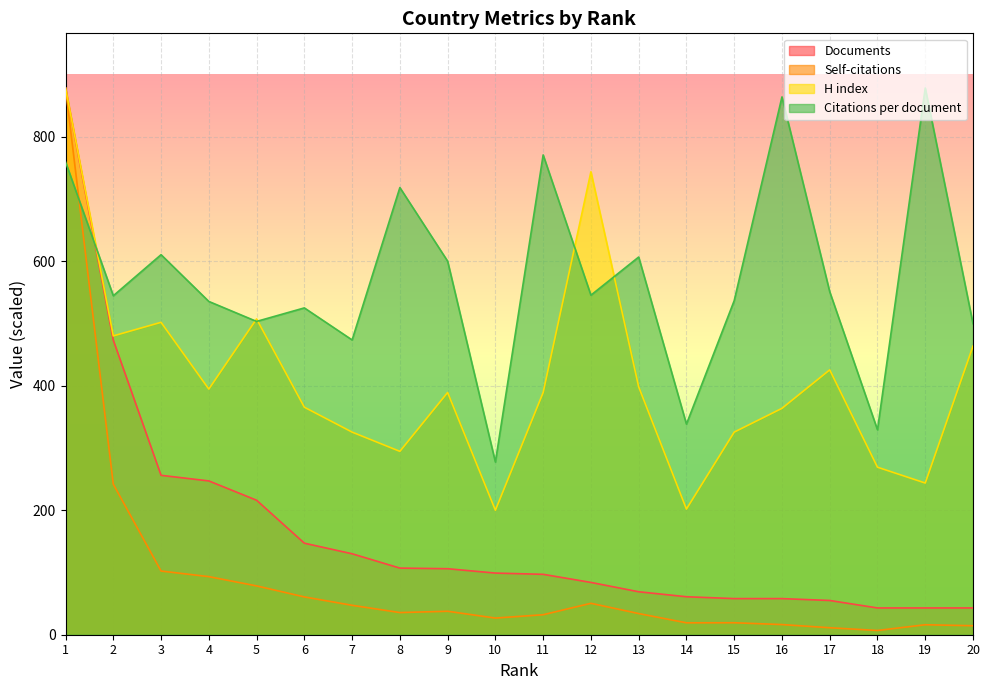

Rank the series by their maximum value, from lowest to highest.

Citations per document, H index, Self-citations, Documents